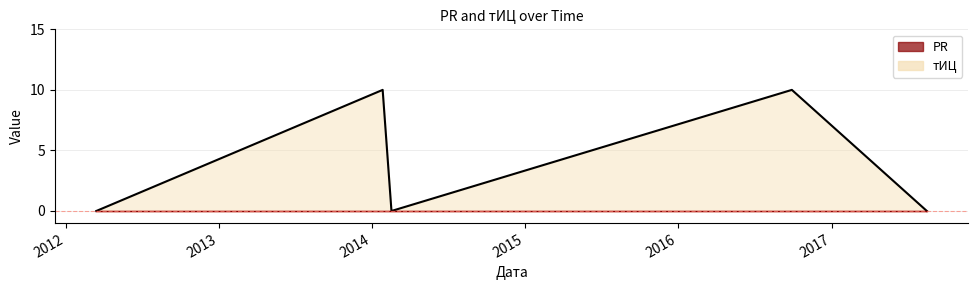

Count the number of data series in this chart.

2